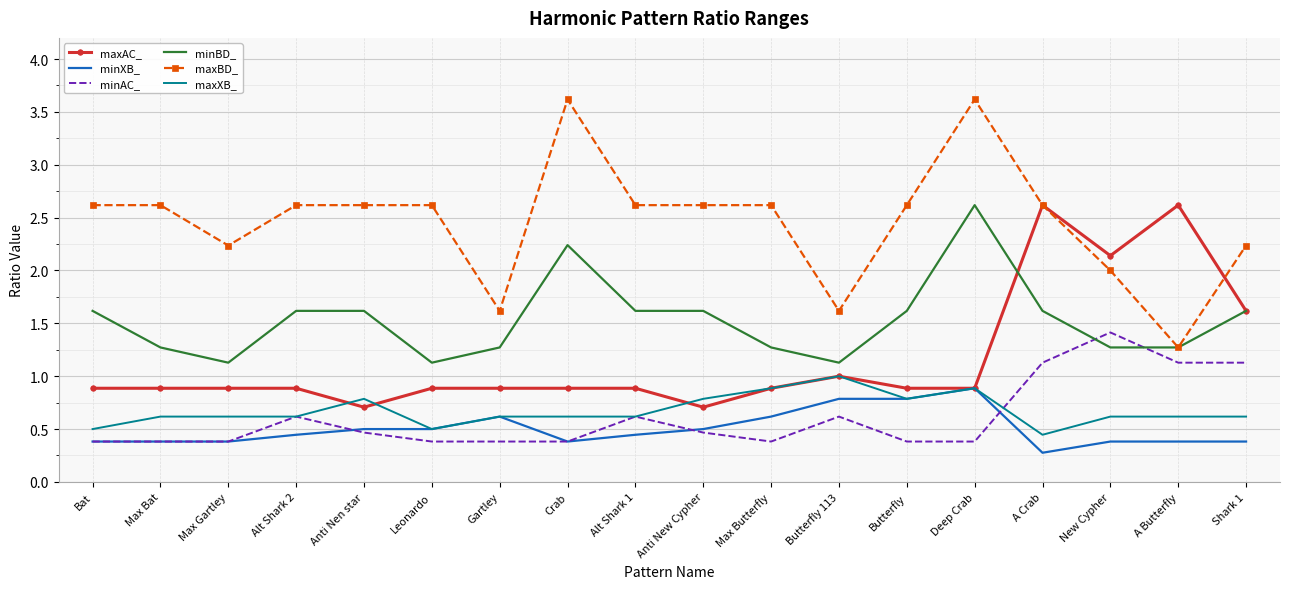

Between Alt Shark 1 and Shark 1, which series saw the biggest shift?

maxAC_